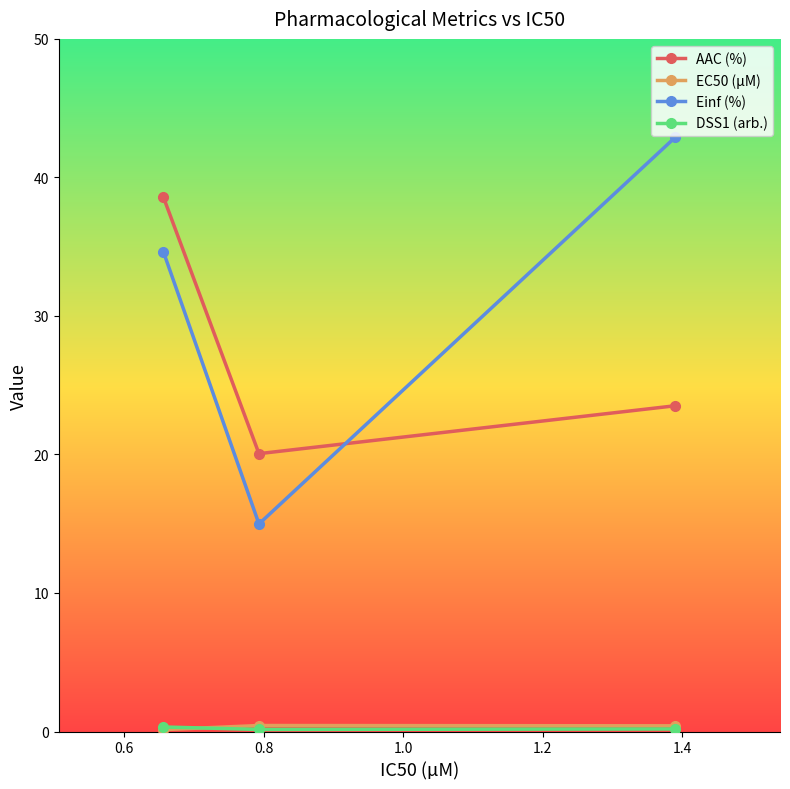

List the series in order of their peak value, lowest first.

DSS1 (arb.), EC50 (µM), AAC (%), Einf (%)